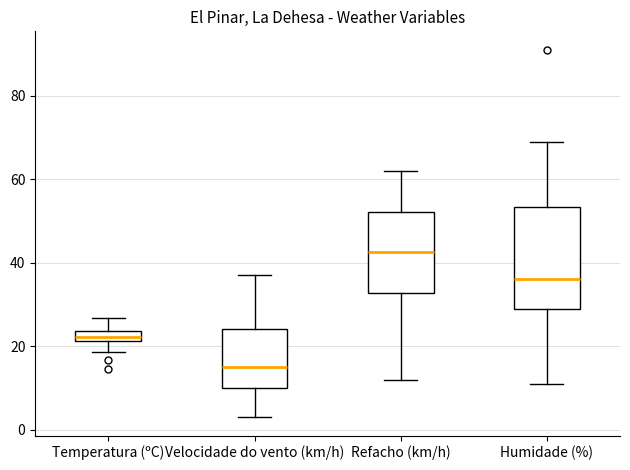

Which box is the tallest, from its lower edge to its upper edge?

Humidade (%)